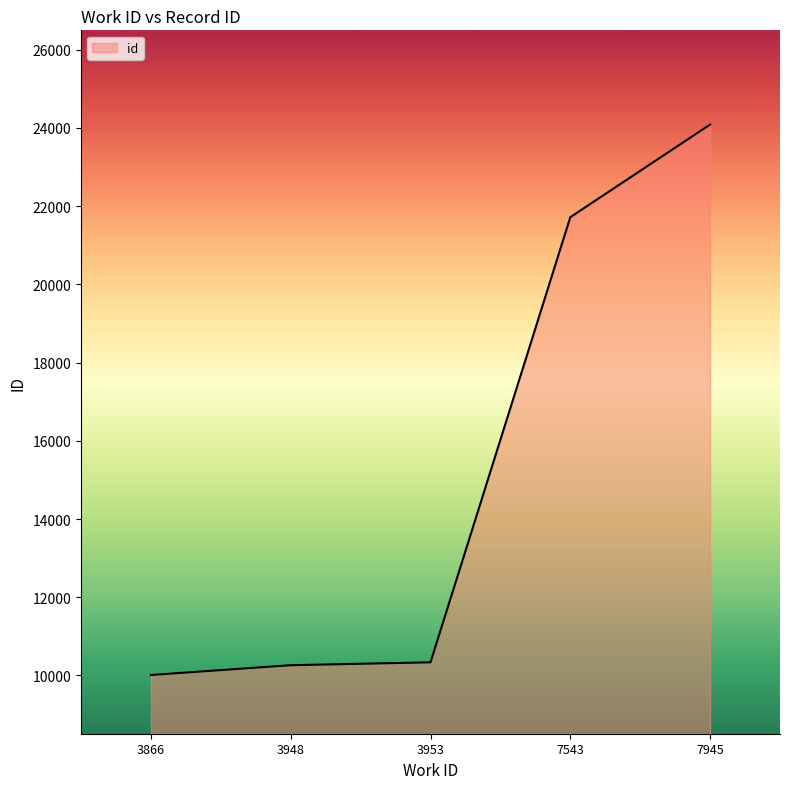

Reading right to left, extract all data points from this chart.

7945=24087	7543=21718	3953=10336	3948=10262	3866=10012